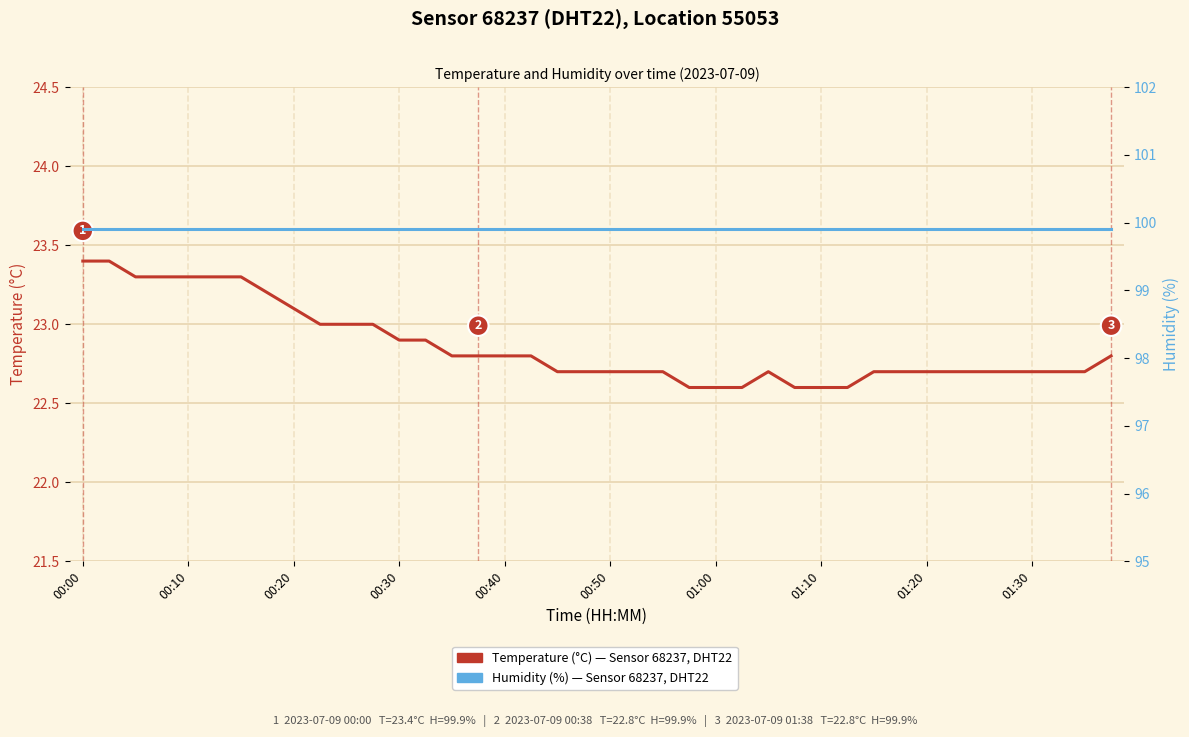

True or false: Temperature (°C) — Sensor 68237, DHT22 has more than 0 interior local peaks.

True